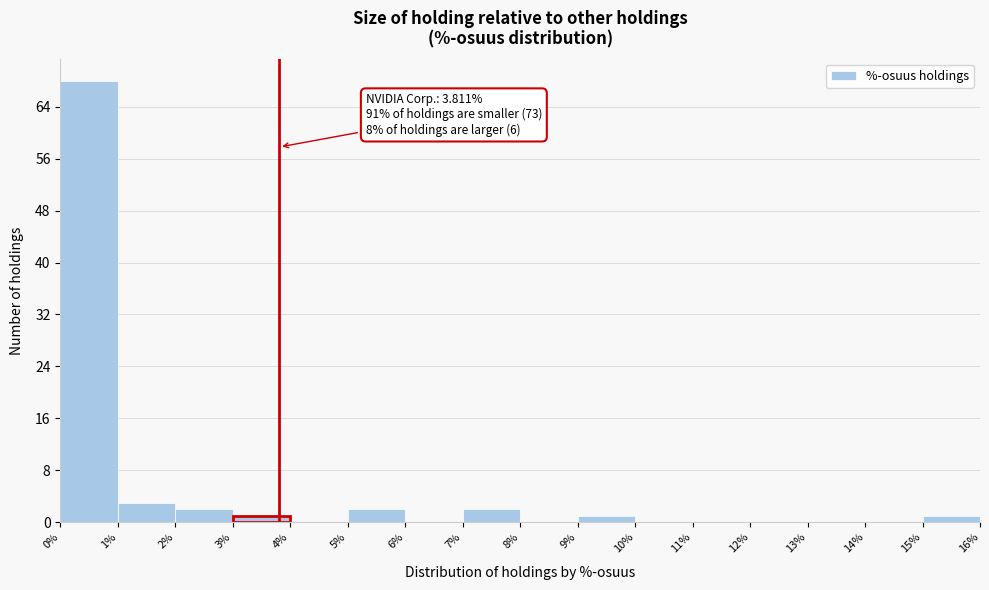

Which range on the x-axis has the tallest bar?

0% to 1%